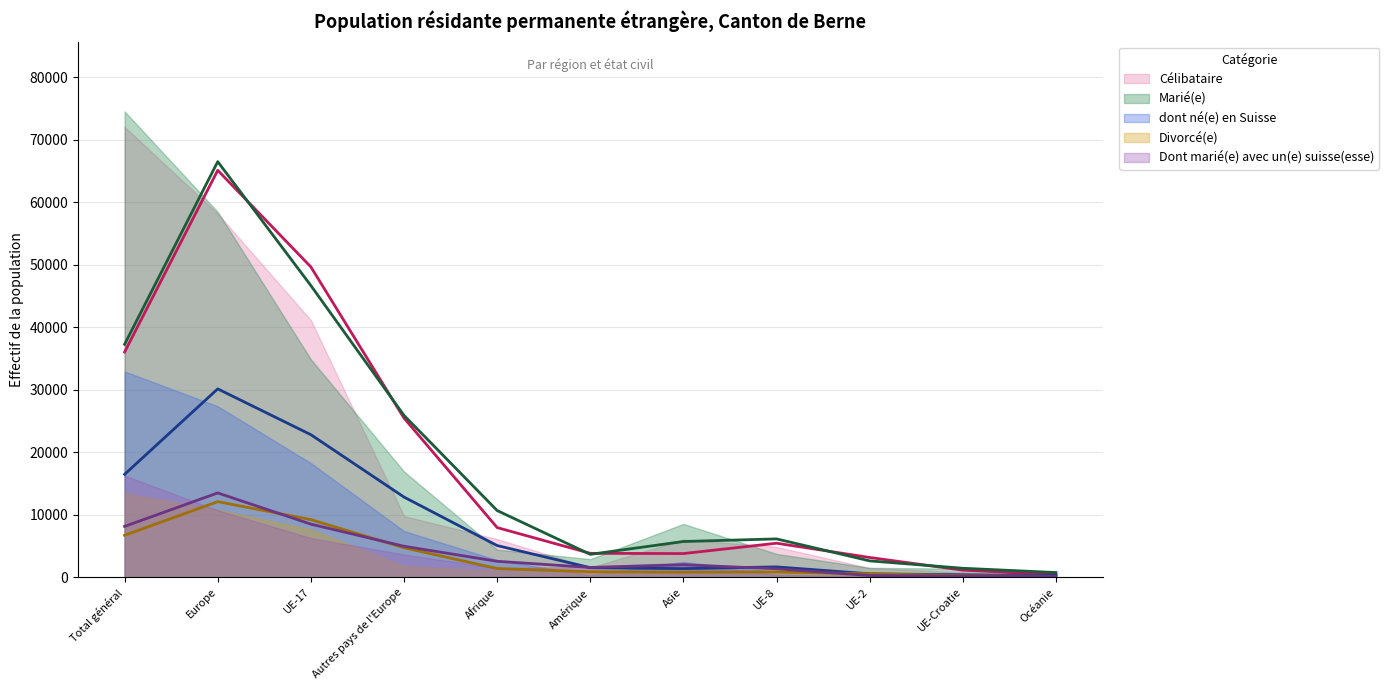

Which series has the widest spread of values?

Marié(e)